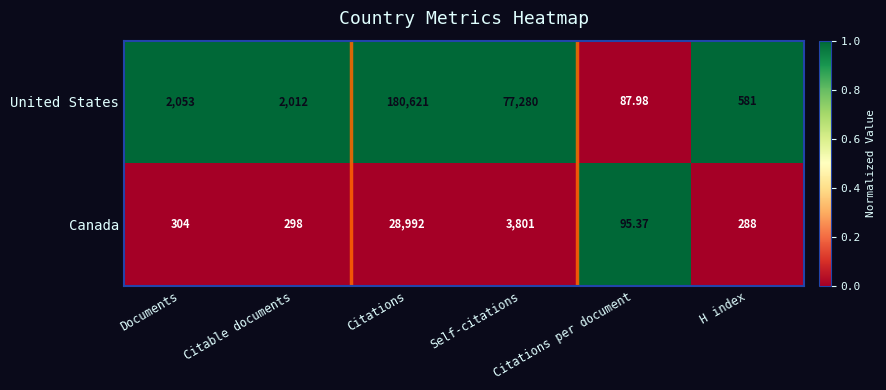

Which series has the largest total across all categories?

United States